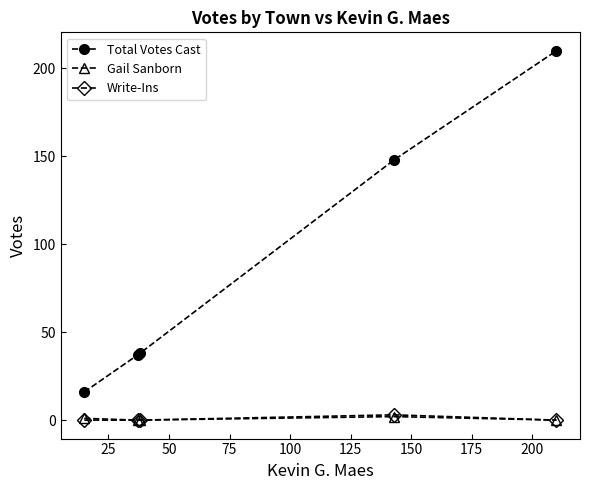

What is the highest value of the Total Votes Cast series?

210